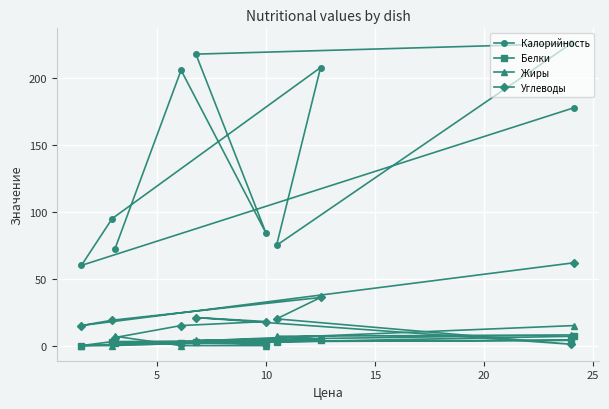

In Белки, how many points are lower than both neighbors (excluding endpoints)?

3